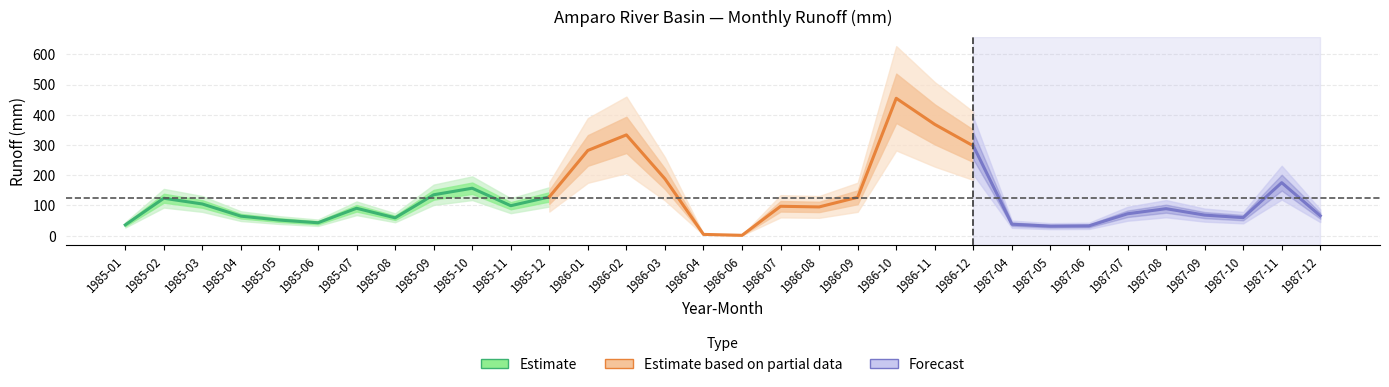

The value of Estimate at 1985-02 is 33.7. True or false?

False